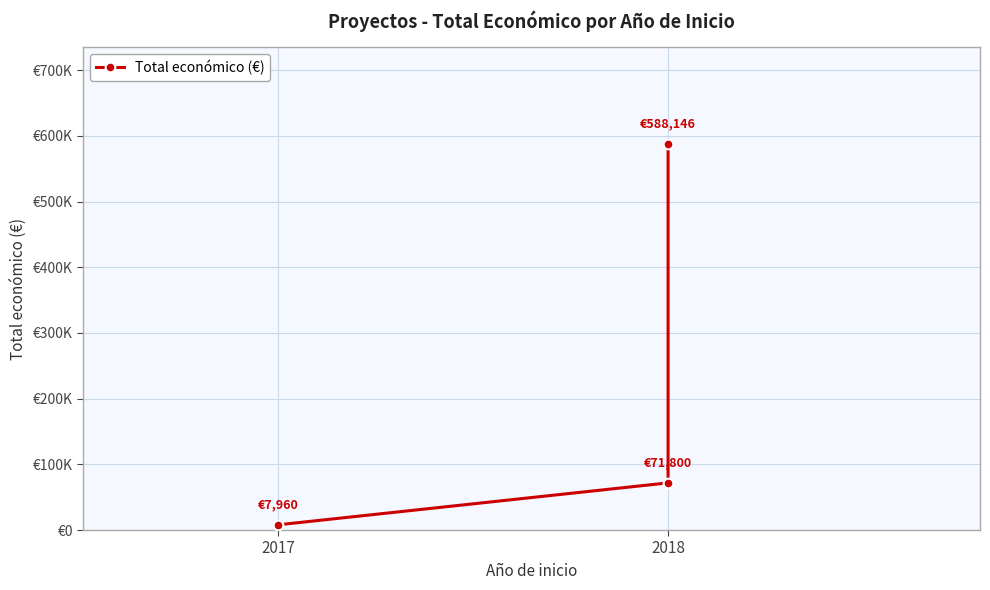

What position from the left is 2017?

1